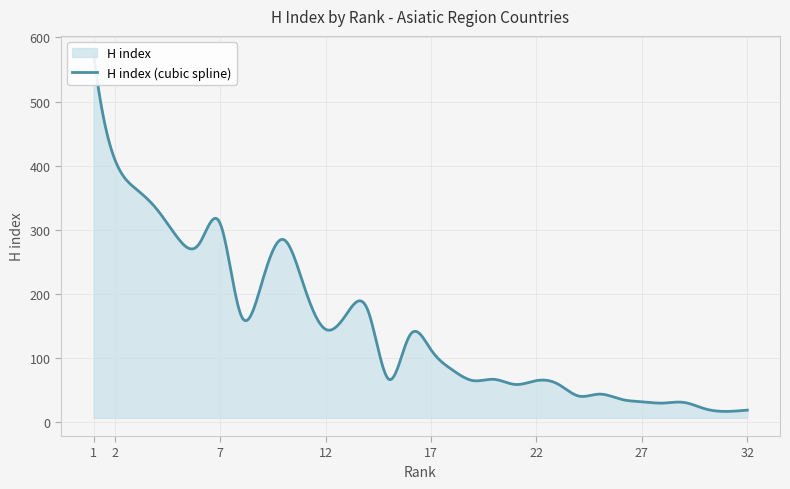

What is the sum of the values at 8 and 18?

248